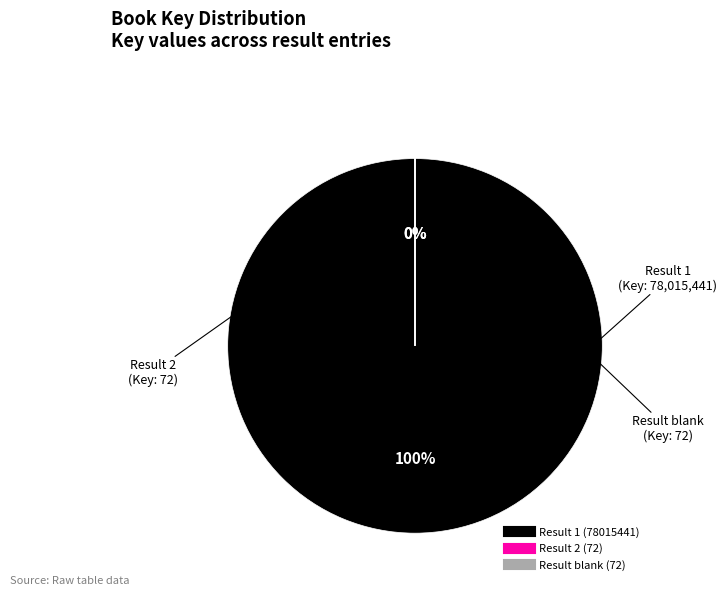

Does any single category account for the majority?

Yes